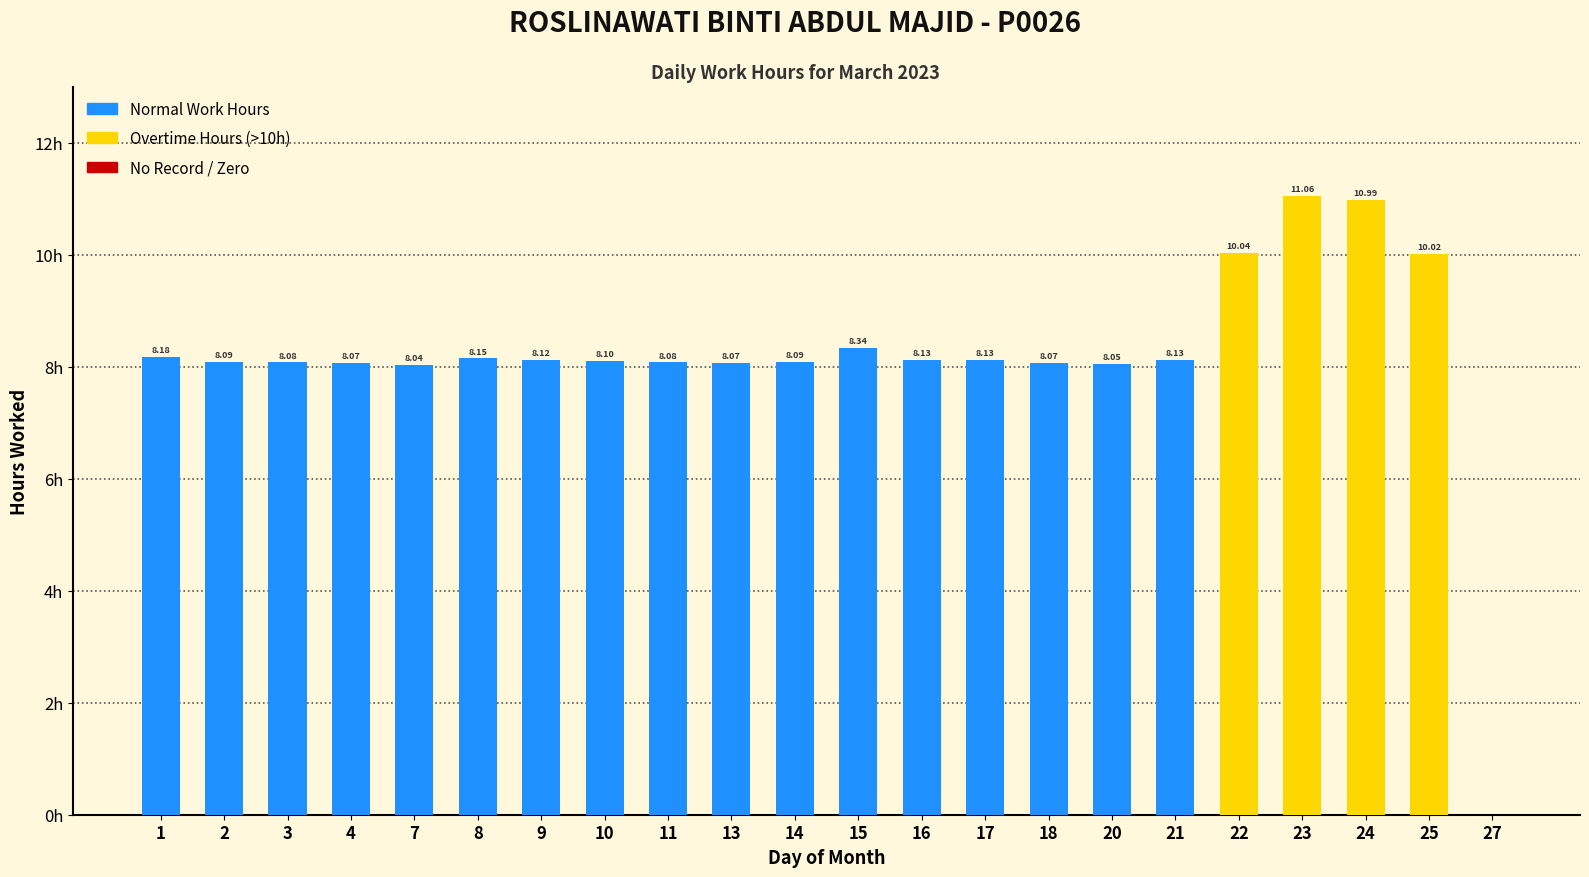

What is the value of the 14th bar from the left?

8.1